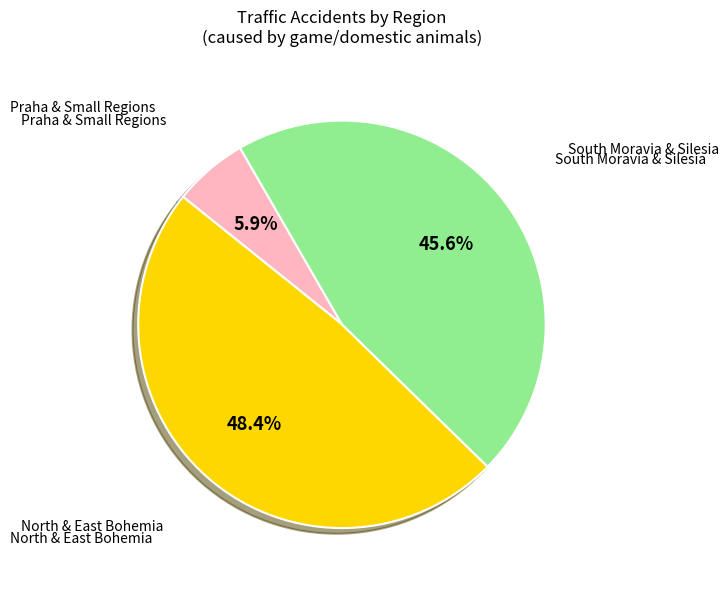

Is there any slice that represents more than half of the pie?

No